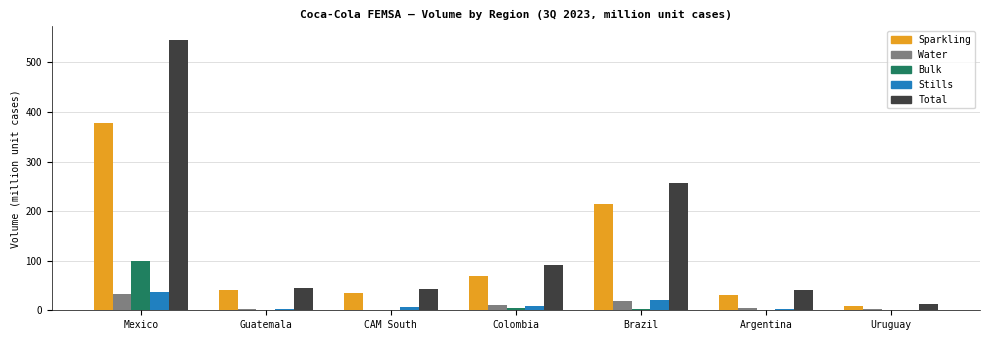

Which series has the largest total across all categories?

Total